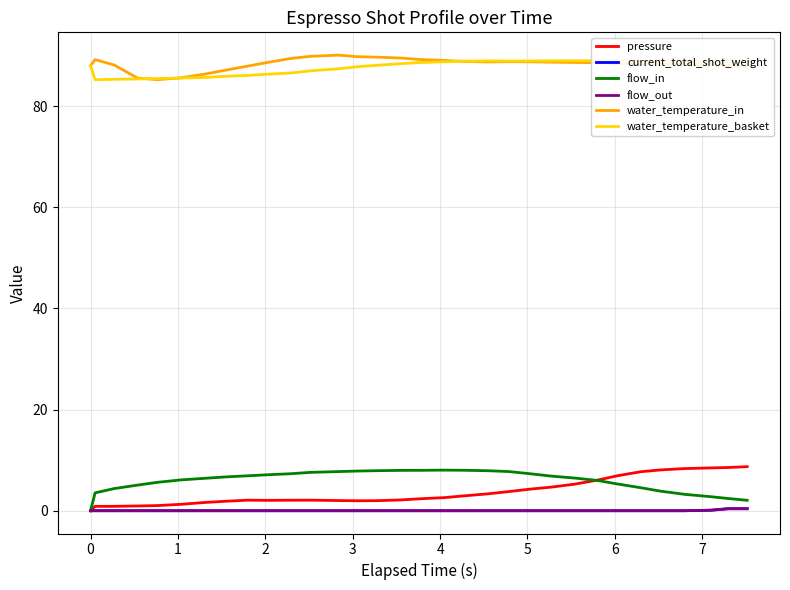

How many series are shown in this chart?

6